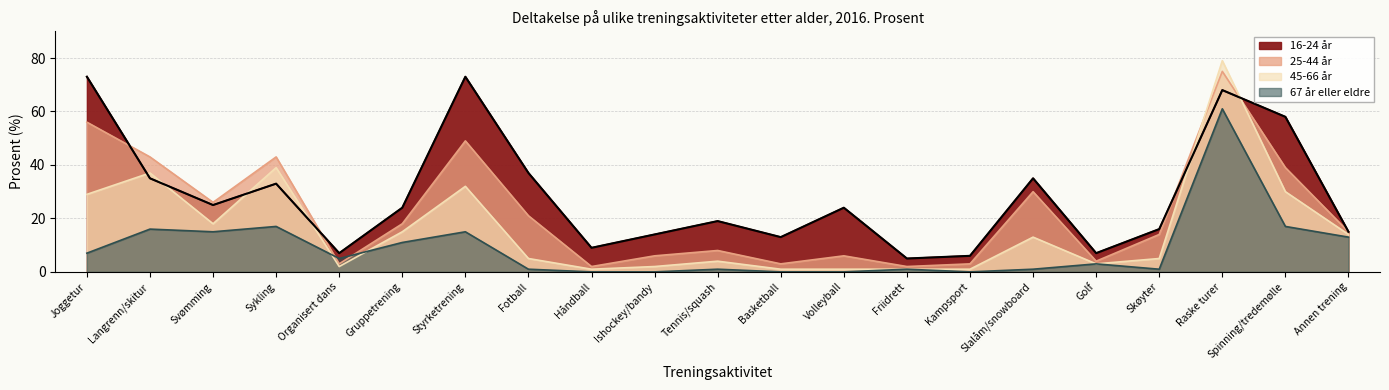

What is the lowest value of the 25-44 år series?

2